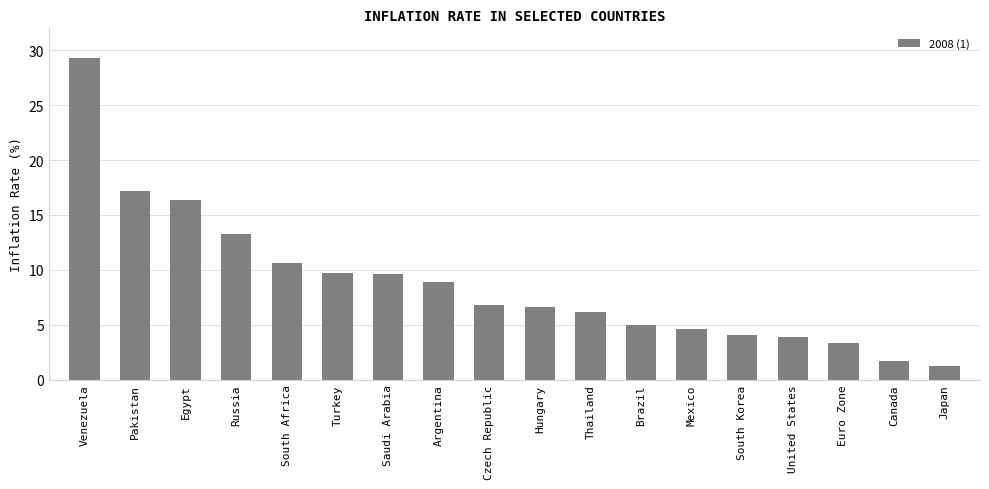

What is the ratio of the value at Thailand to the value at Hungary?

0.9